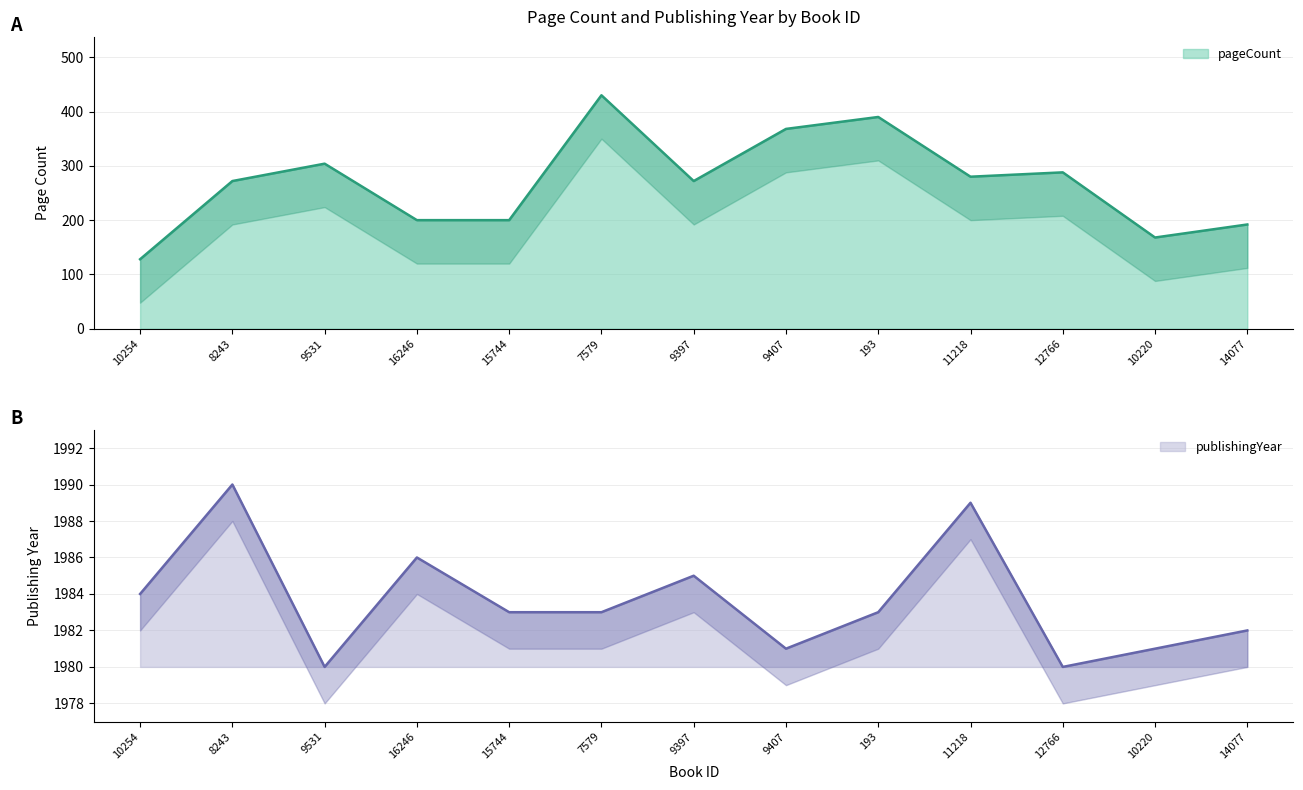

What is the sum of all publishingYear values?

25787